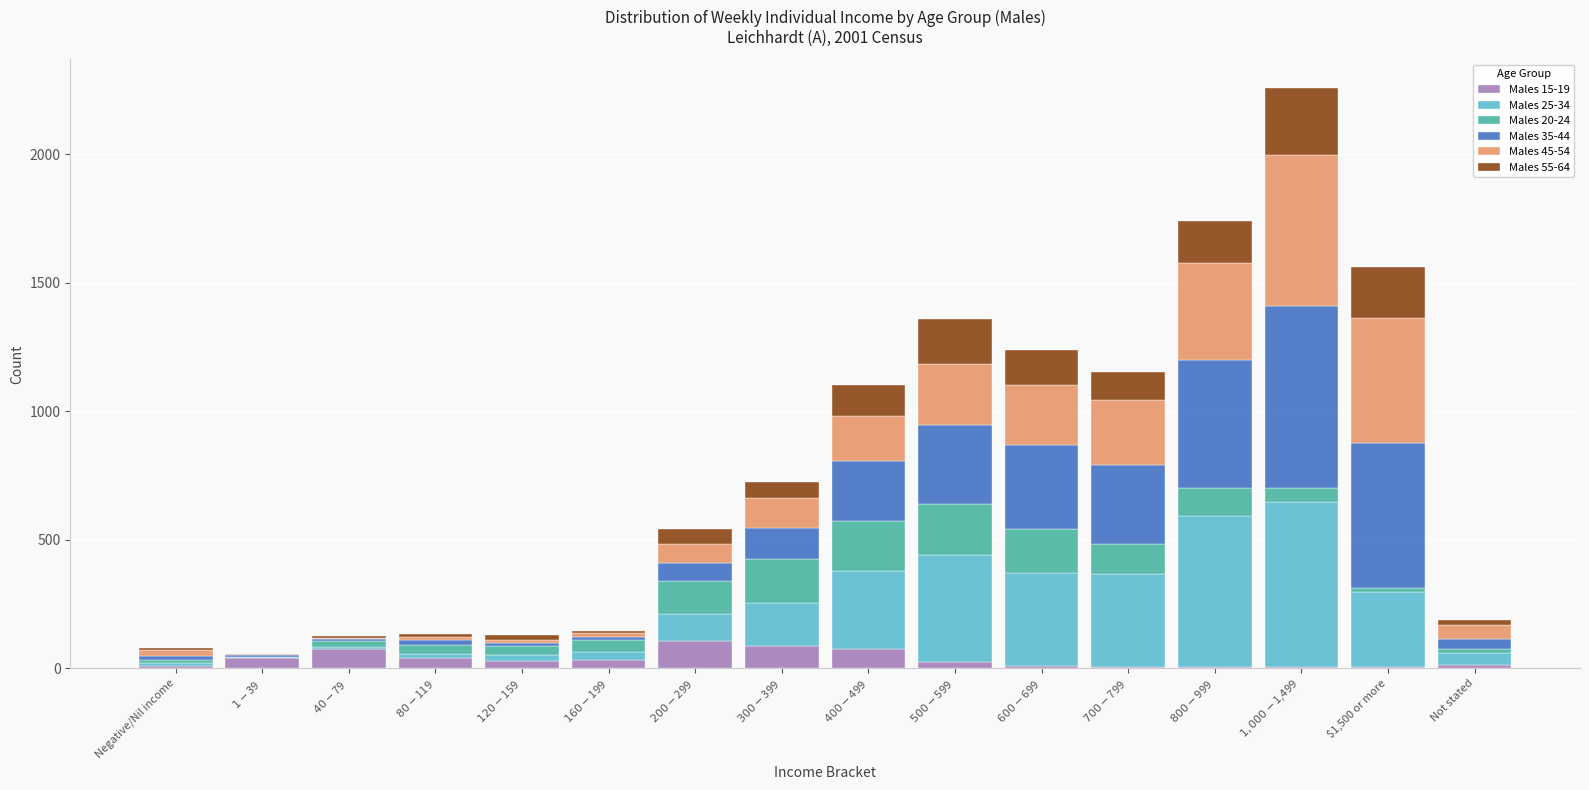

Are the bars horizontal?

No